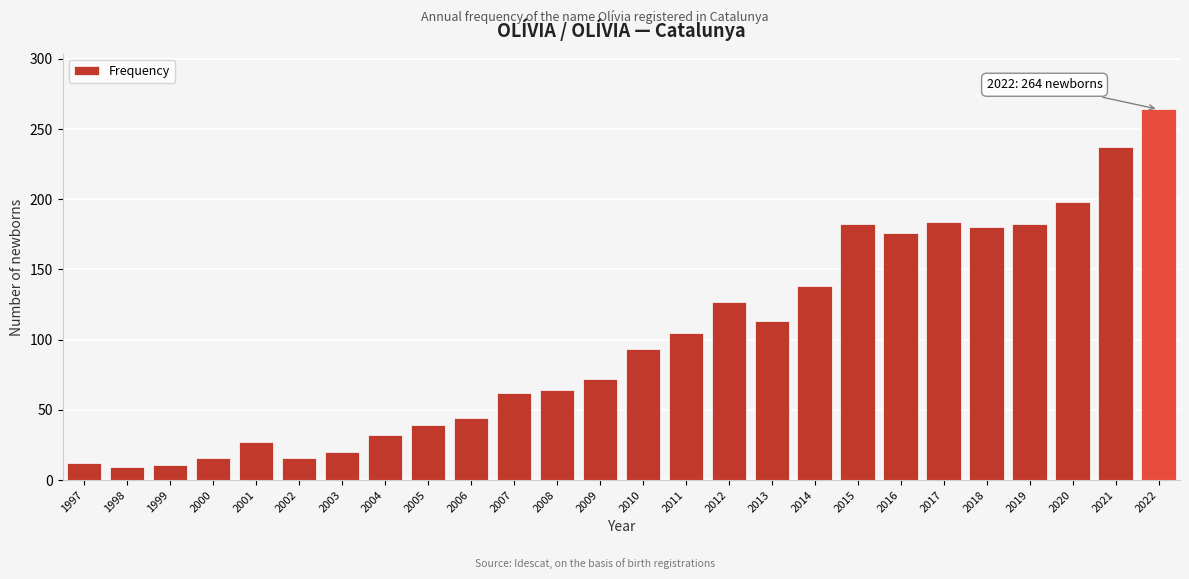

What is the sum of the values at 2008 and 2016?

240